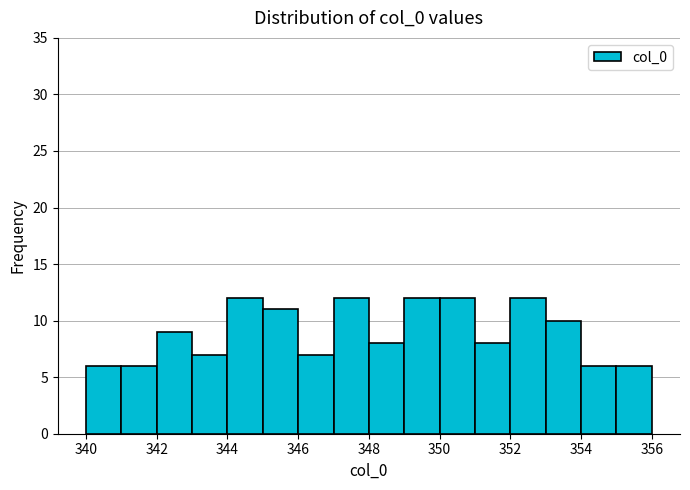

Reading left to right, list every bar in this chart as the range it spans on the x-axis followed by its height. The values are not printed on the chart, so give them approximately, as read against the axis.

340 to 341: 6
341 to 342: 6
342 to 343: 9
343 to 344: 7
344 to 345: 12
345 to 346: 11
346 to 347: 7
347 to 348: 12
348 to 349: 8
349 to 350: 12
350 to 351: 12
351 to 352: 8
352 to 353: 12
353 to 354: 10
354 to 355: 6
355 to 356: 6